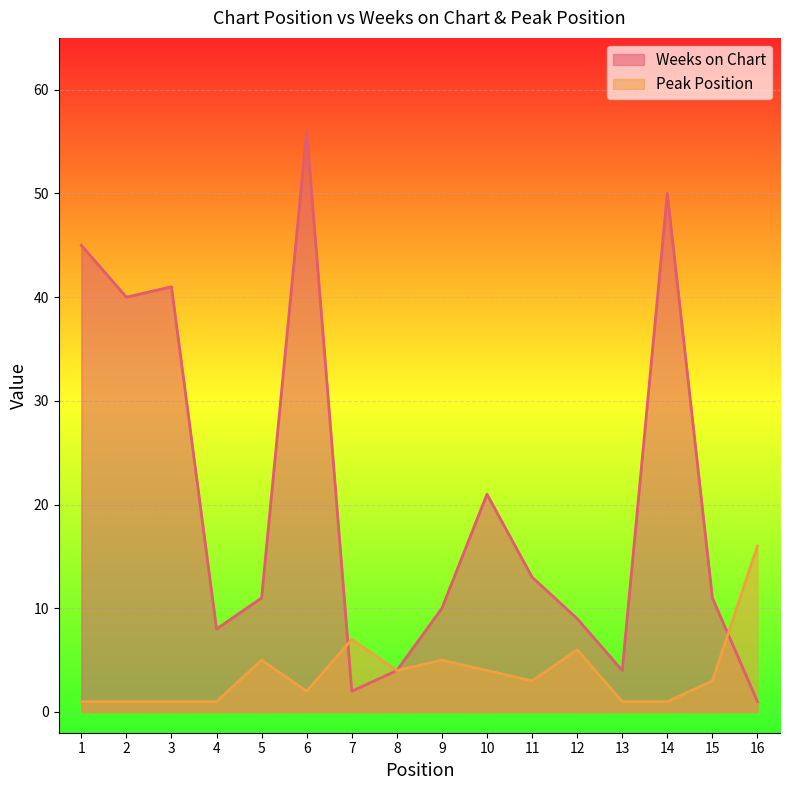

What is the maximum value for Peak Position?

16